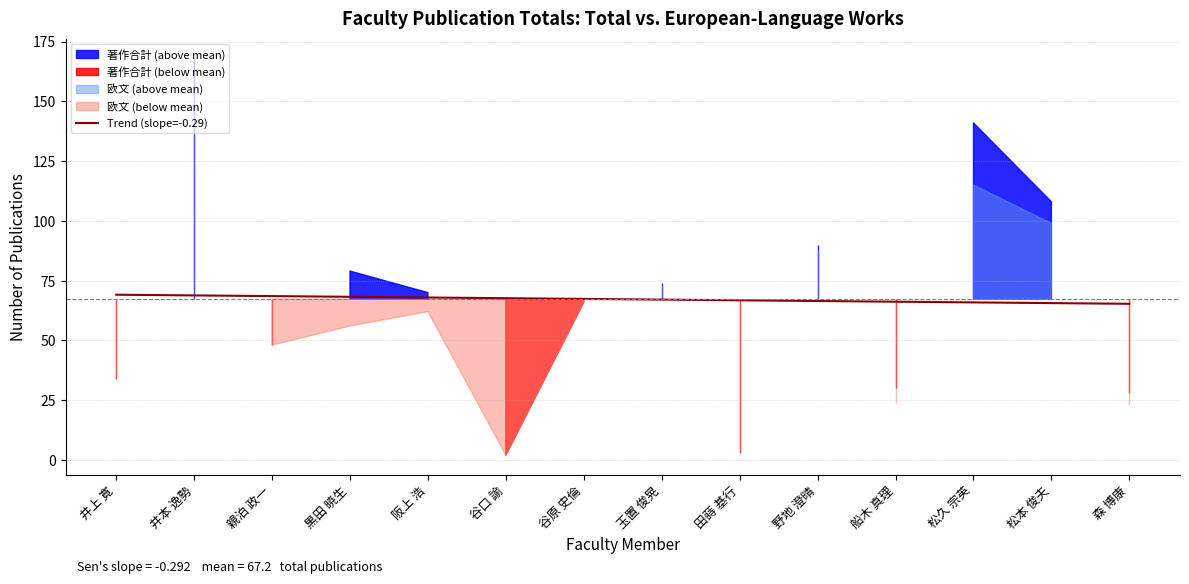

The Trend (slope=-0.29) series shows 68.2 at 黒田 暁生. True or false?

True